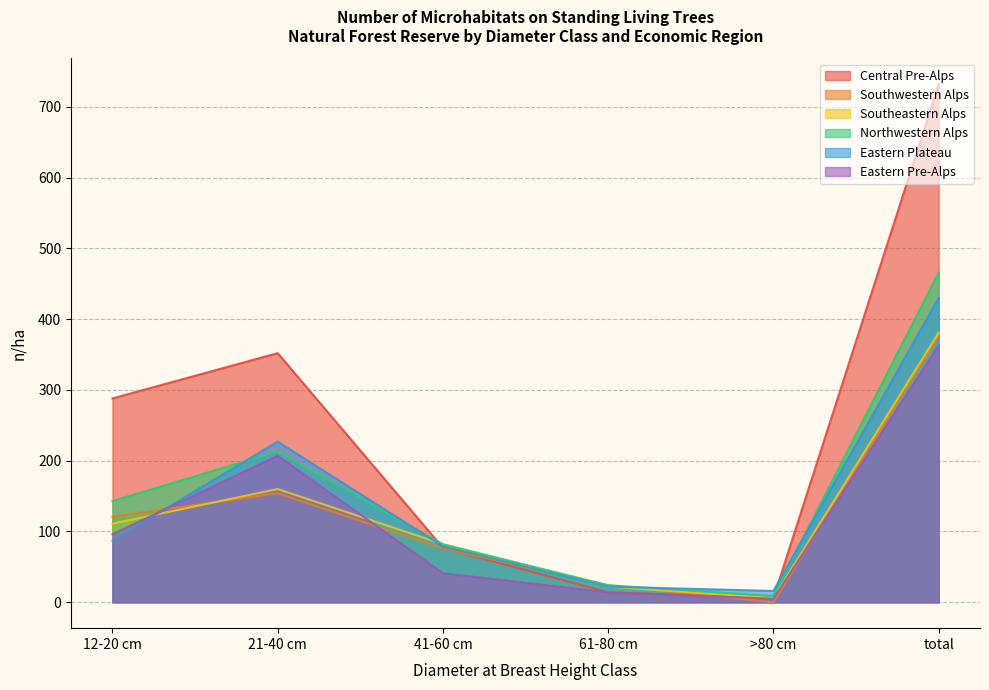

Reading left to right, extract all data points from this chart.

Central Pre-Alps: 288	352	77	14	6	732
Southwestern Alps: 121	154	76	24	0	376
Southeastern Alps: 111	160	82	22	6	381
Northwestern Alps: 143	213	82	24	9	466
Eastern Plateau: 87	227	79	22	16	430
Eastern Pre-Alps: 96	207	41	14	5	363